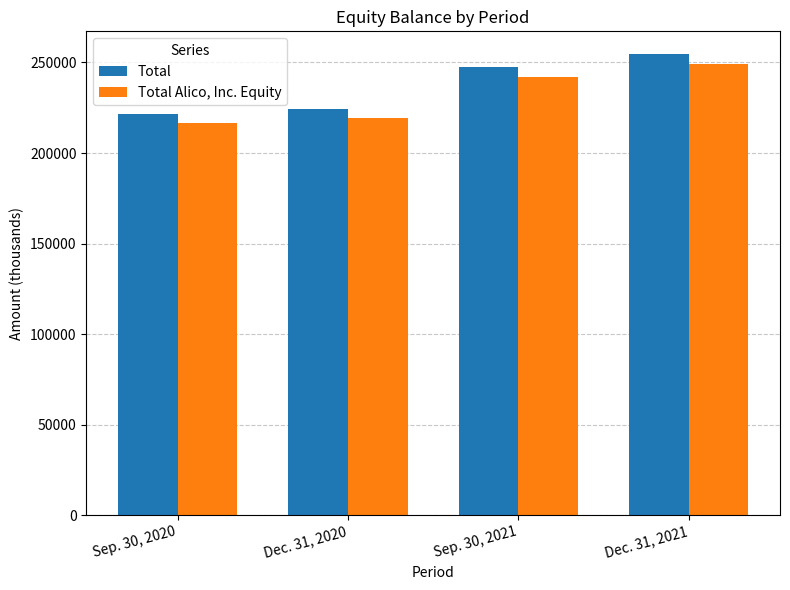

At which category is the sum across all series the highest?

Dec. 31, 2021